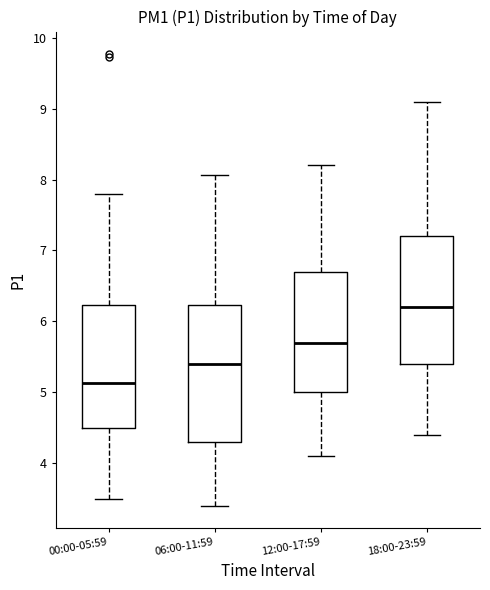

Which box has the highest median line?

18:00-23:59